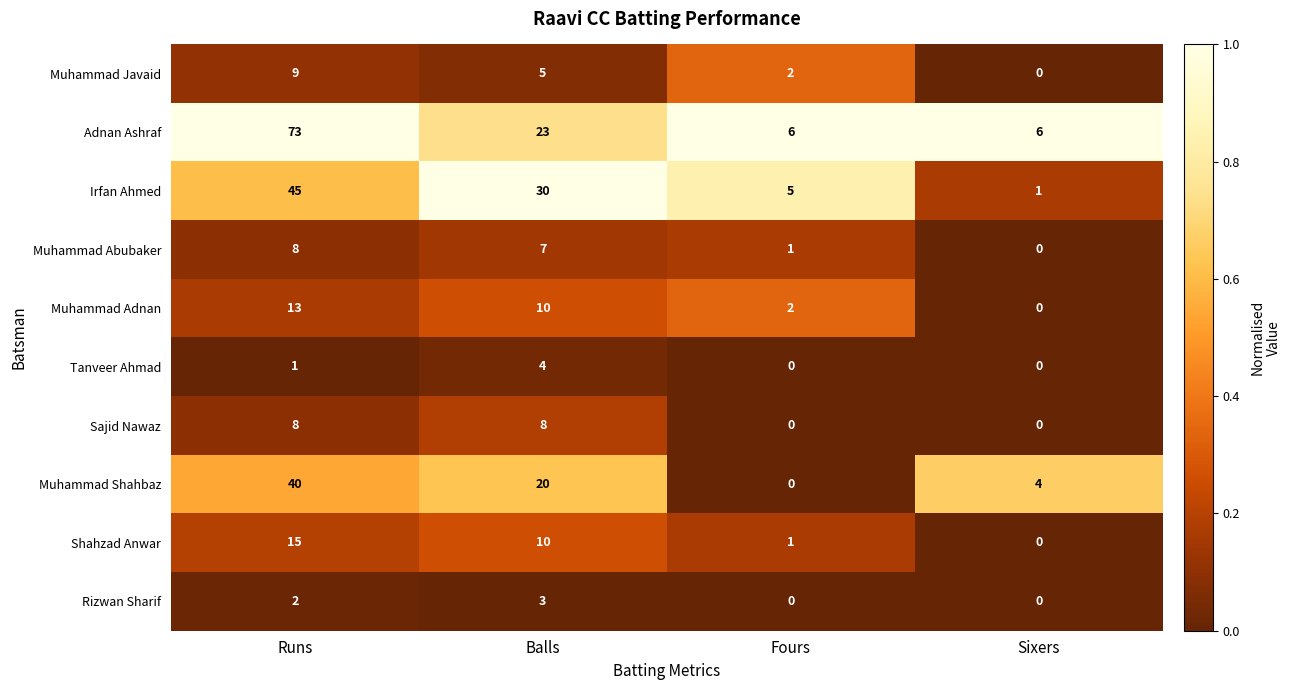

How many distinct data groups are displayed?

10